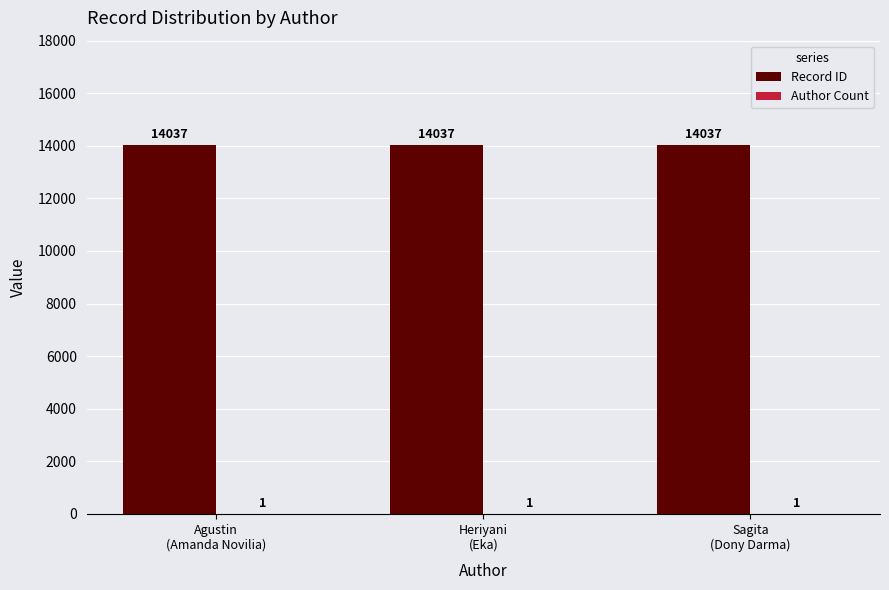

What is the sum of all Record ID values?

42111